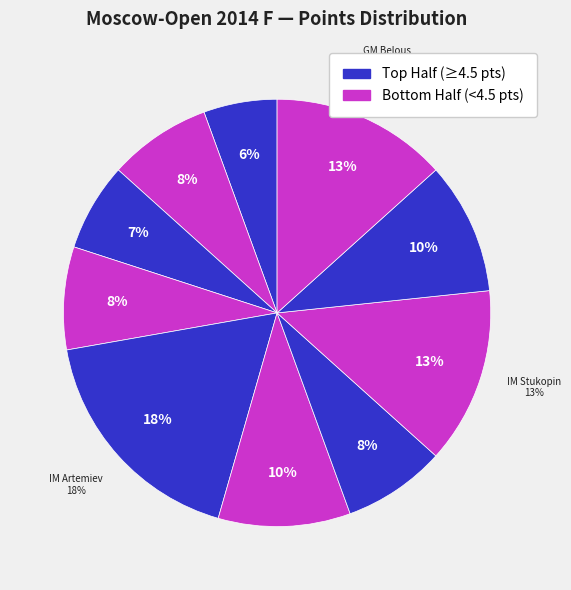

Is there a majority slice in this chart?

No